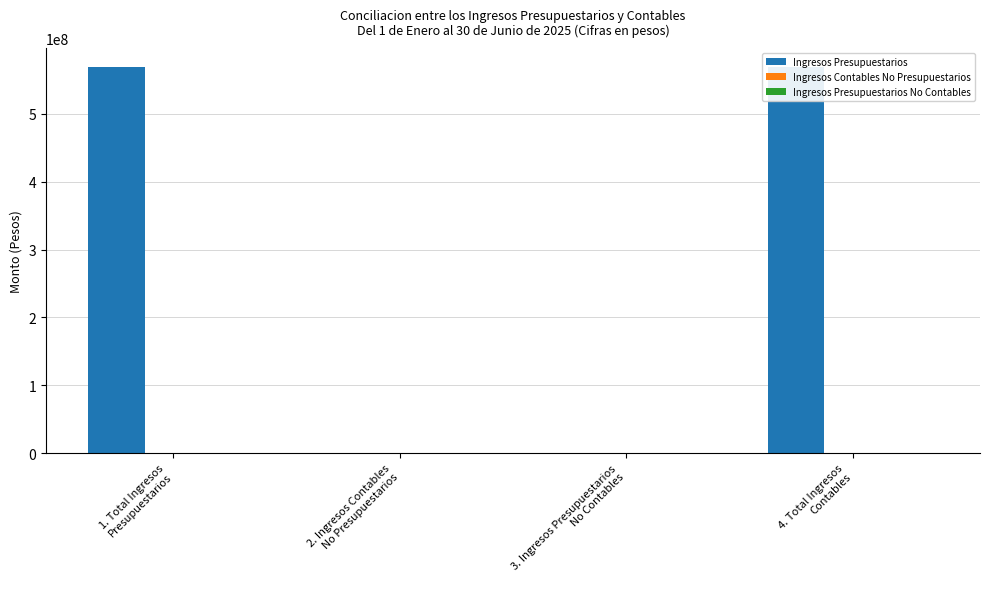

What is the maximum value shown in the chart?

568499654.0